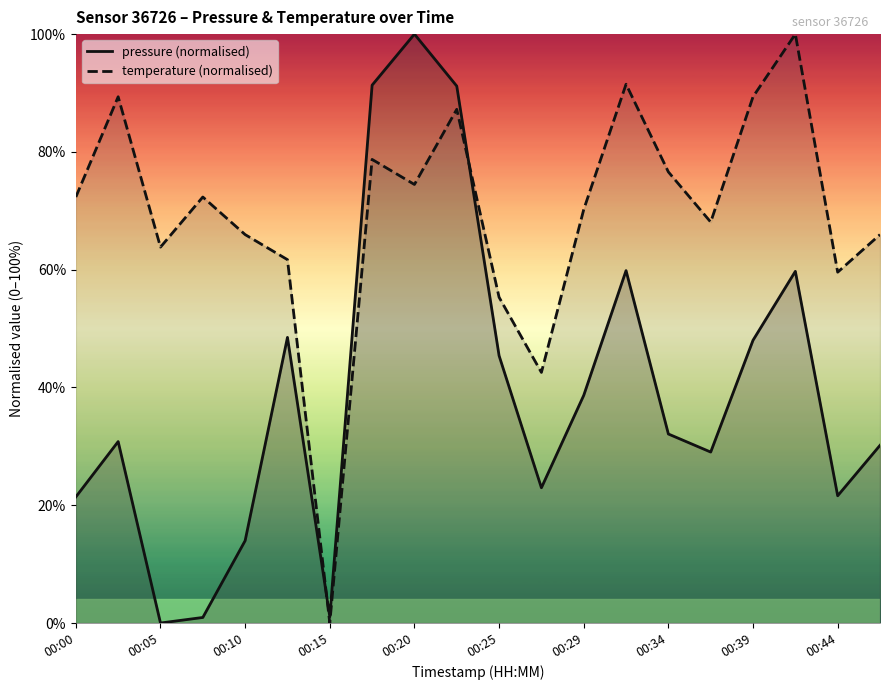

How many values in temperature are above zero?

19